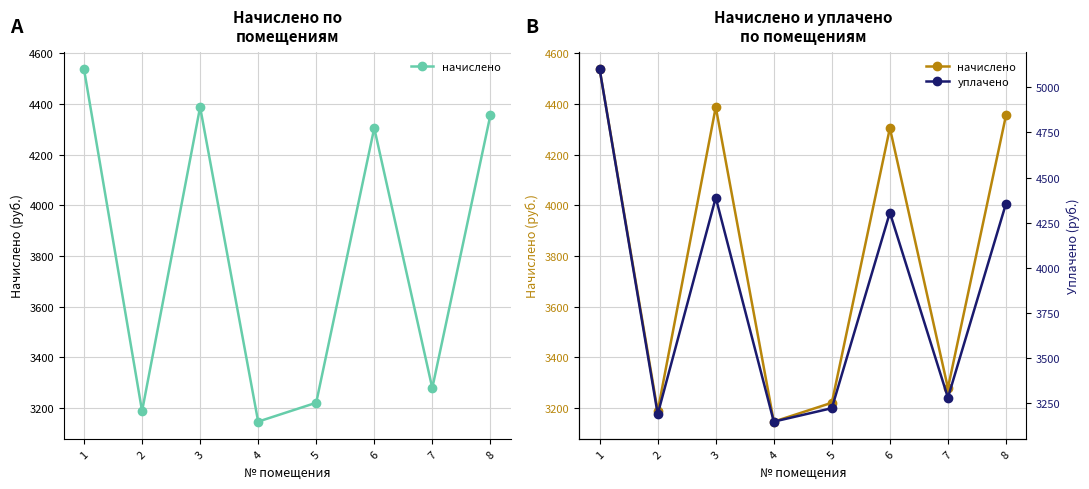

At which category does начислено reach its first local valley?

2